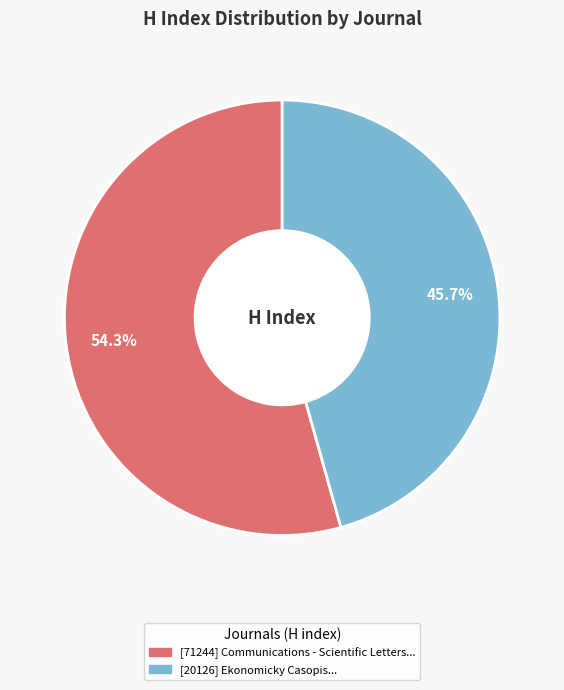

Does any single category account for the majority?

Yes